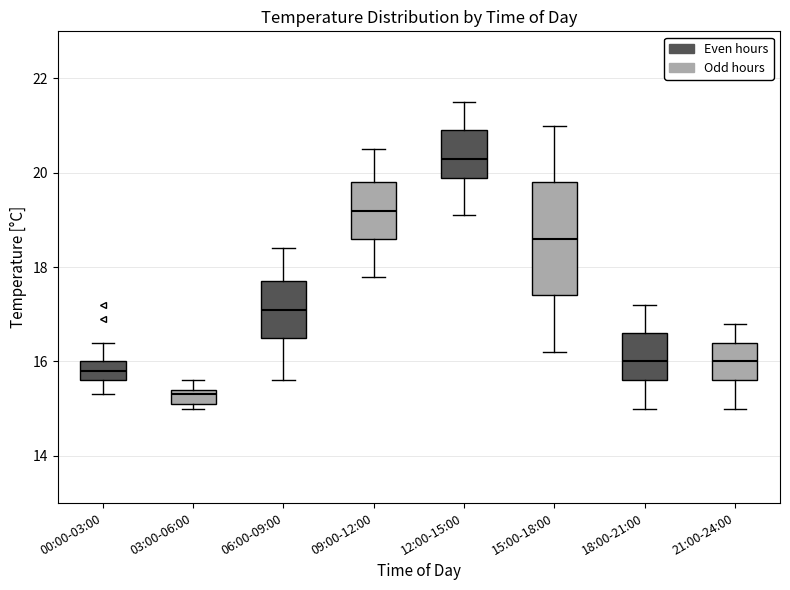

Which box's median line is the lowest?

03:00-06:00